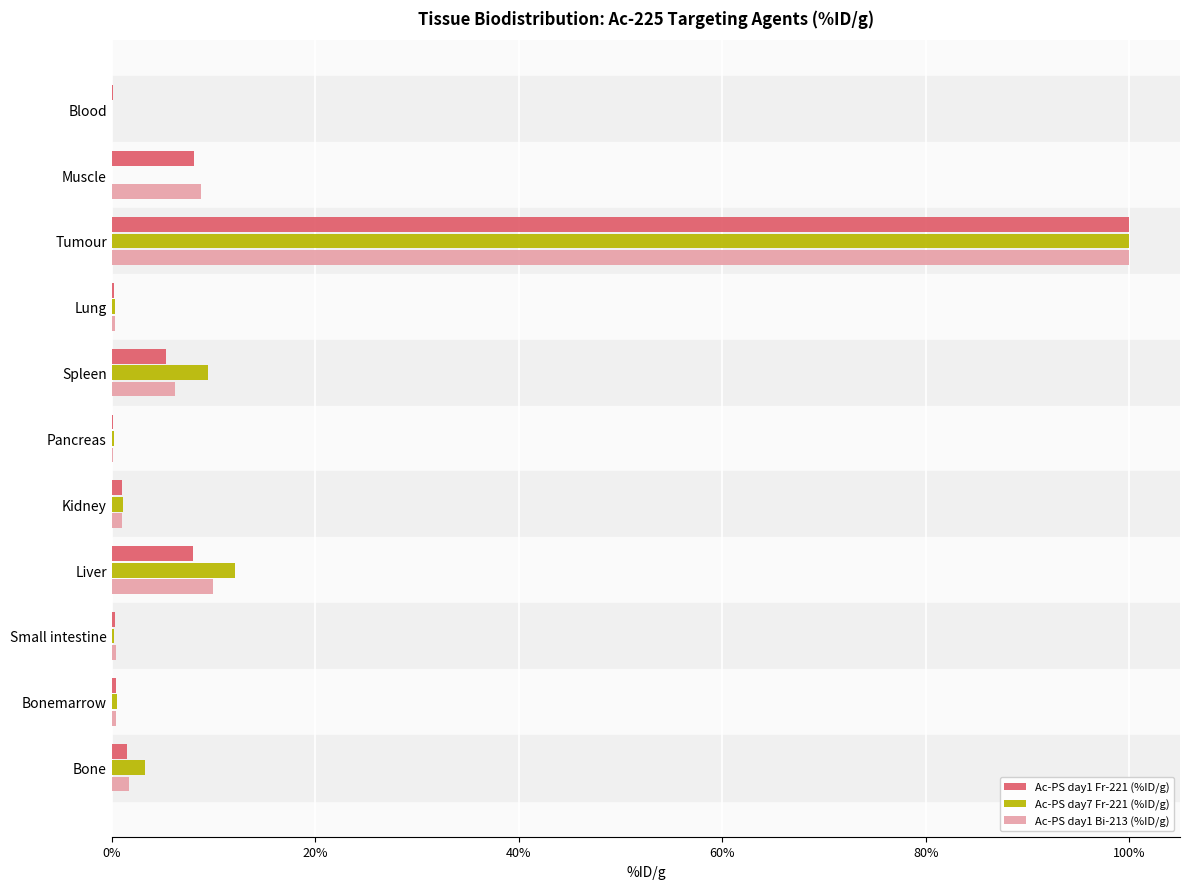

What is the average value of the Ac-PS day1 Fr-221 (%ID/g) series?

11.4